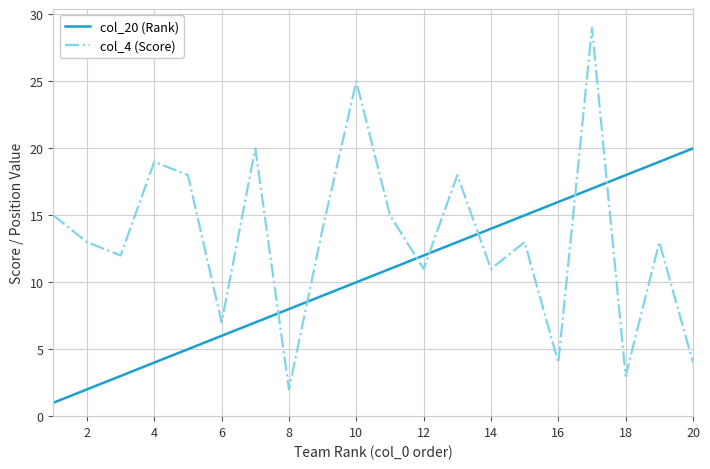

Does the chart display data point markers on the line(s)?

No